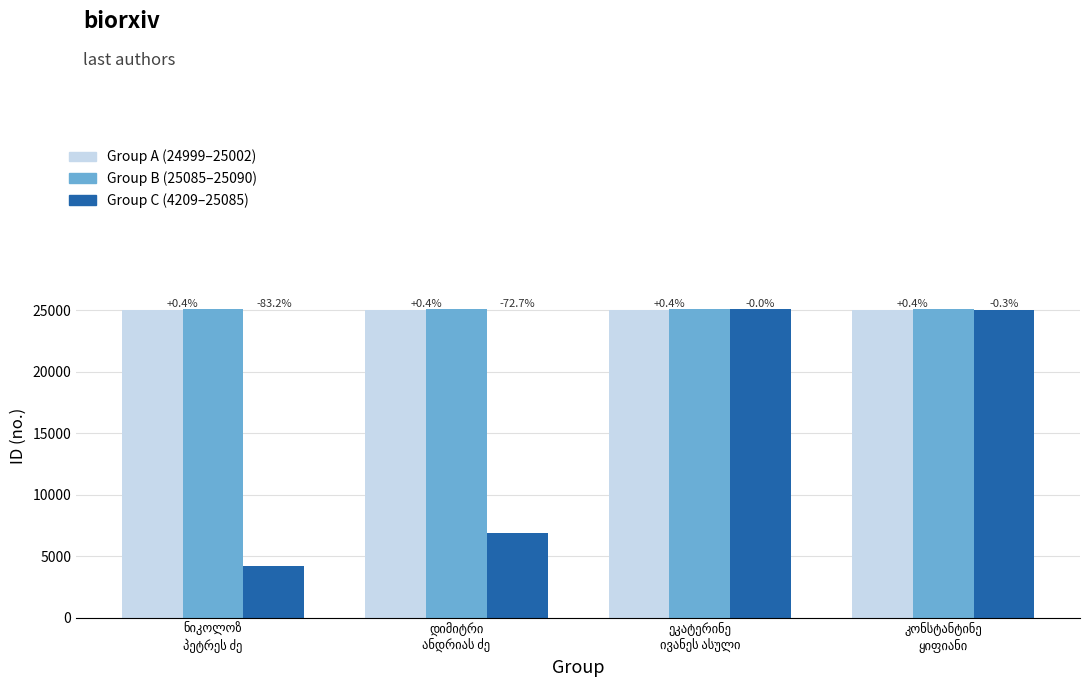

What position from the right is ნიკოლოზ
პეტრეს ძე?

4